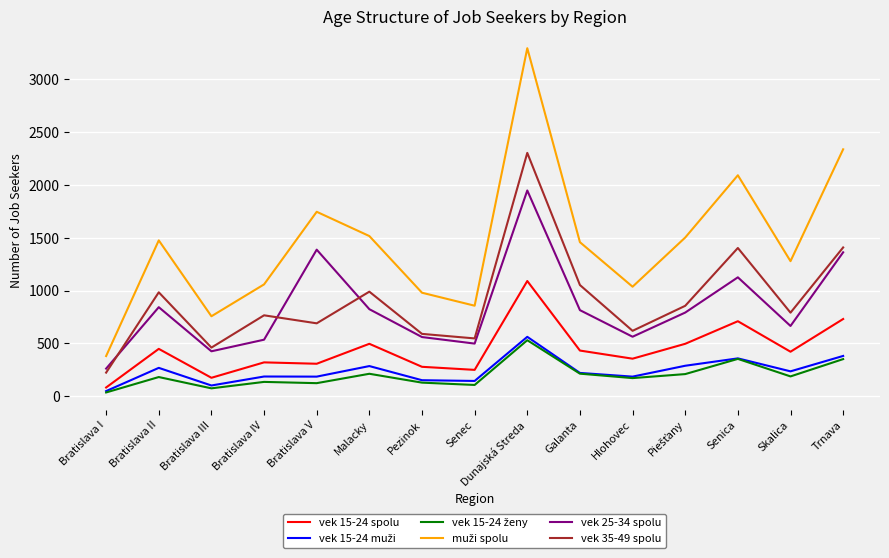

True or false: vek 25-34 spolu and vek 35-49 spolu intersect in this chart.

True